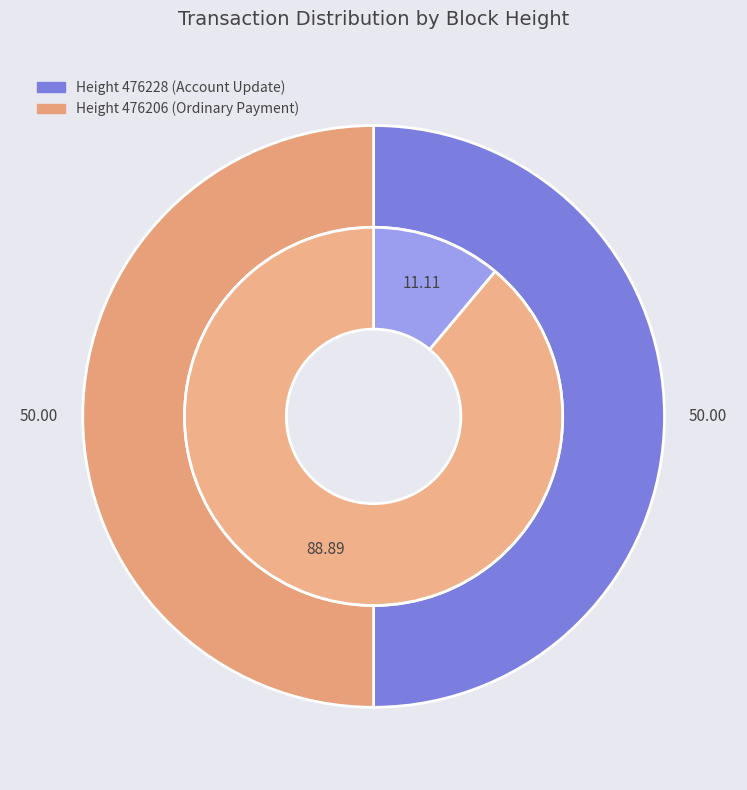

Is there any slice that represents more than half of the pie?

Yes